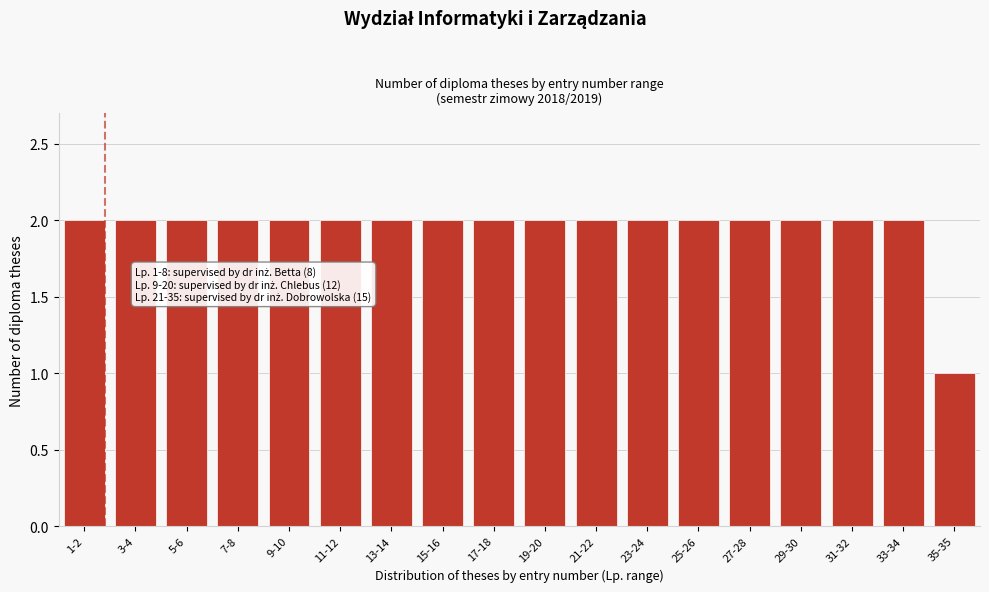

Reading left to right, what are all the values shown in this chart?

1-2=2	3-4=2	5-6=2	7-8=2	9-10=2	11-12=2	13-14=2	15-16=2	17-18=2	19-20=2	21-22=2	23-24=2	25-26=2	27-28=2	29-30=2	31-32=2	33-34=2	35-35=1